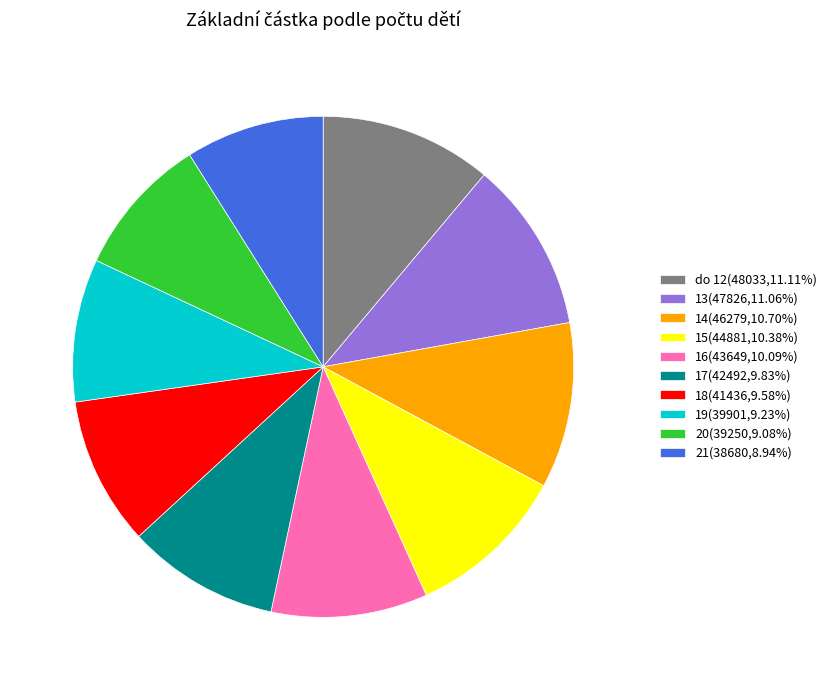

True or false: 14 accounts for 11% of the total.

True